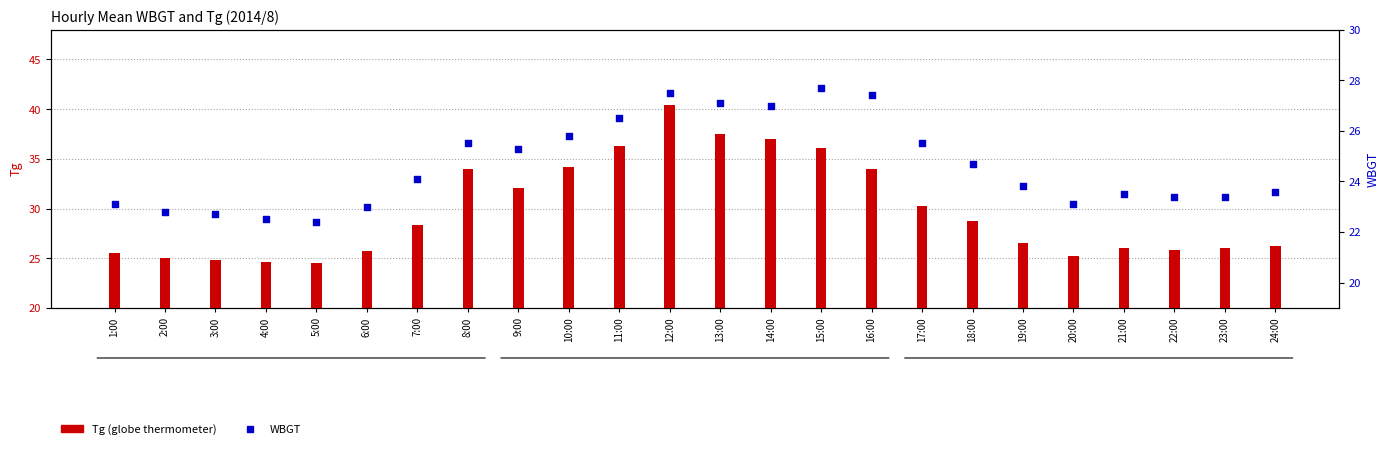

At which category is the sum across all series the highest?

12:00